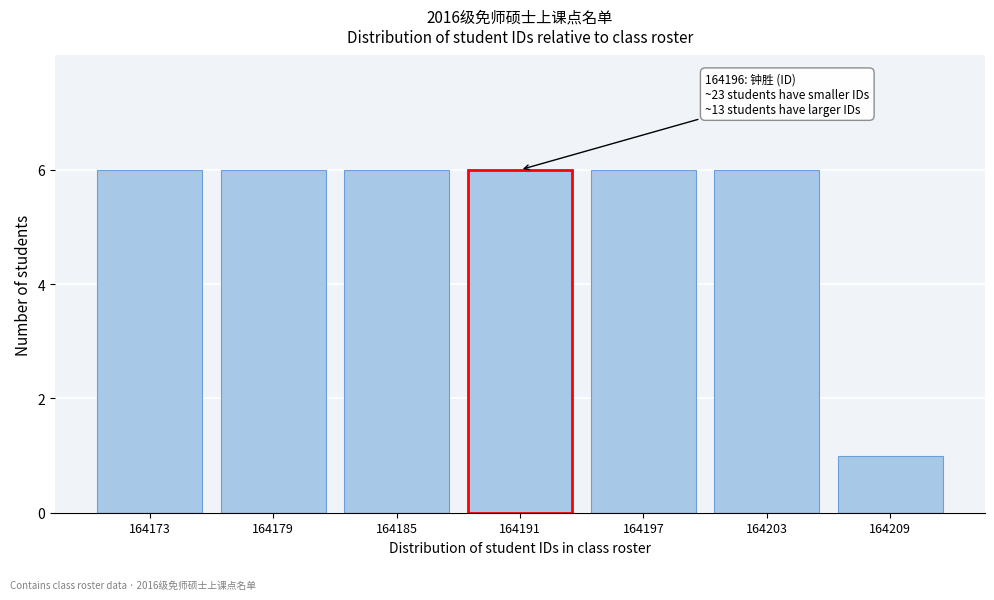

Reading right to left, extract all data points from this chart.

1	6	6	6	6	6	6